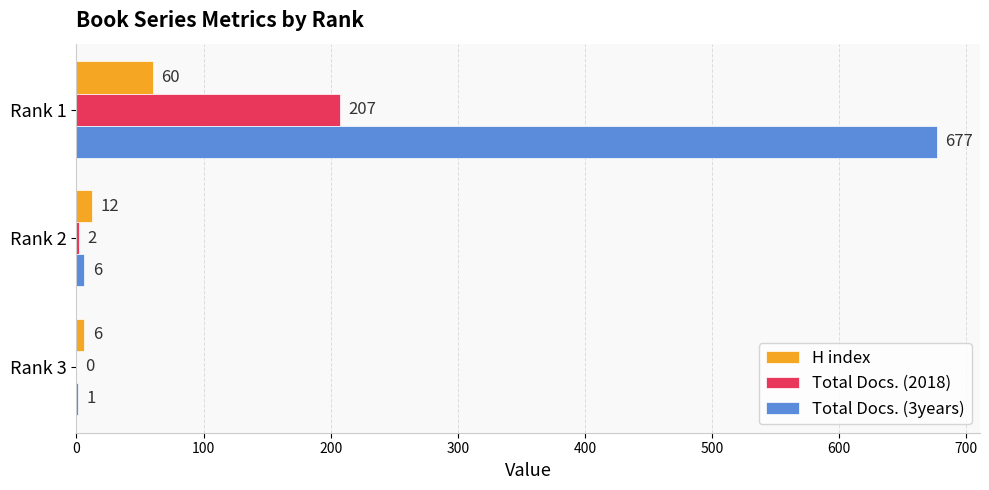

How many H index values are between 6 and 60?

3